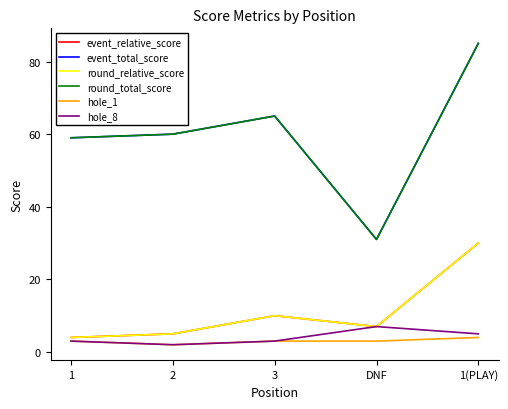

Is it true that round_relative_score equals 2 at 2?

False